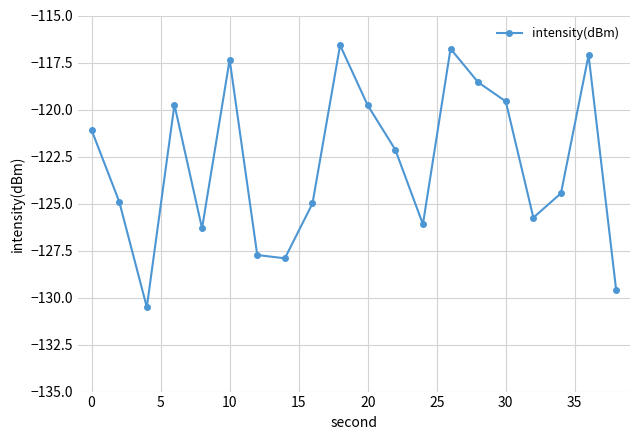

What is the value of the 3rd point from the left?

-130.5